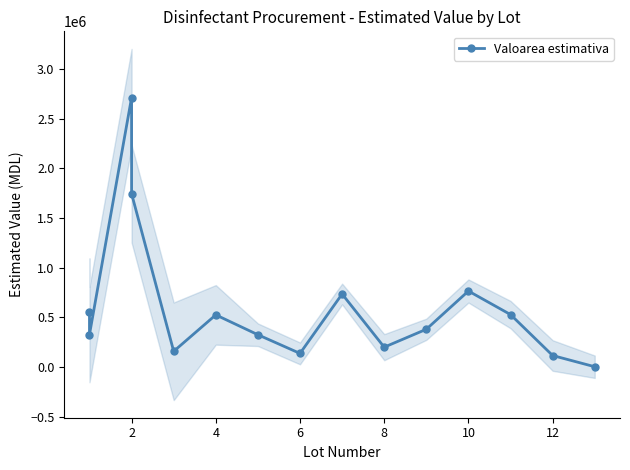

Reading left to right, transcribe all the data shown in this chart.

554562.5	326813.4	2710678.2	1743930.6	158400.0	524912.5	325127.8	137350.0	734800.0	200050.0	380252.2	764784.0	527893.8	116235.5	3333.3